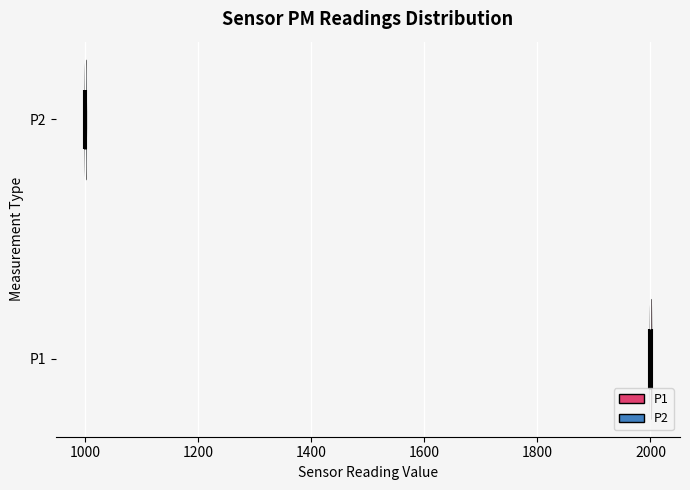

Reading bottom to top, read every violin against the x-axis: where its median line is, and the lowest and highest points it reaches. The values are not printed on the chart, so give them approximately, as read against the axis.

P1: median line 2000, lowest point 2000, highest point 2000
P2: median line 1000, lowest point 1000, highest point 1000